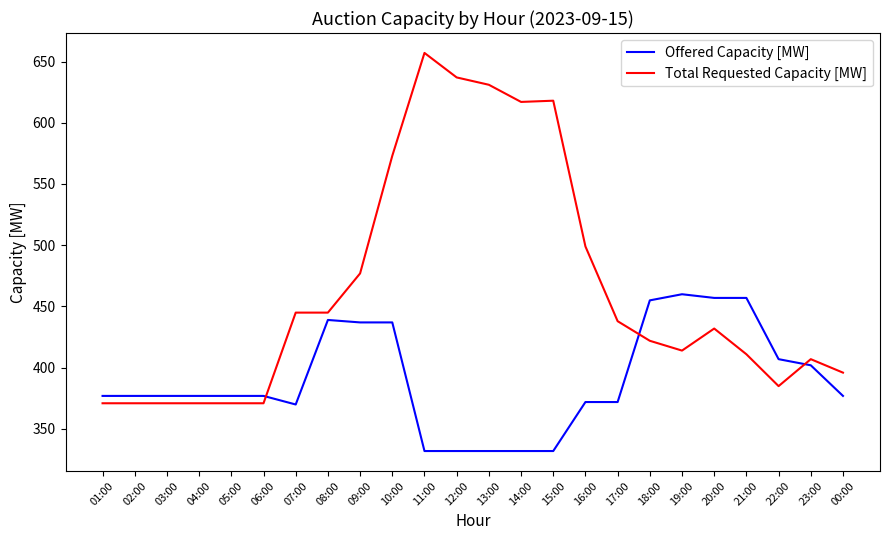

True or false: Total Requested Capacity [MW] and Offered Capacity [MW] intersect in this chart.

True